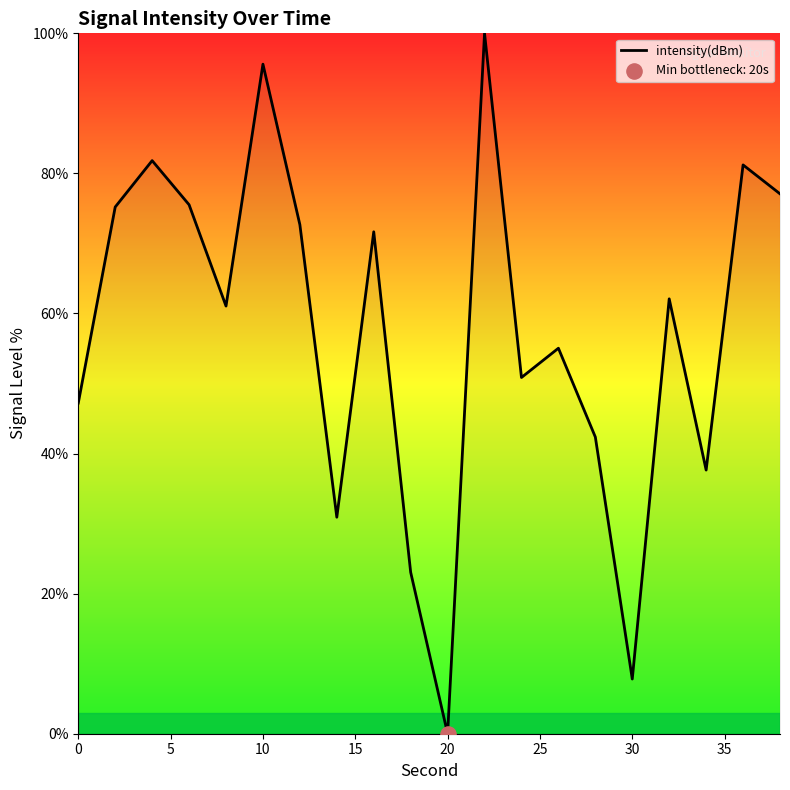

What is the greatest value displayed?

100.0